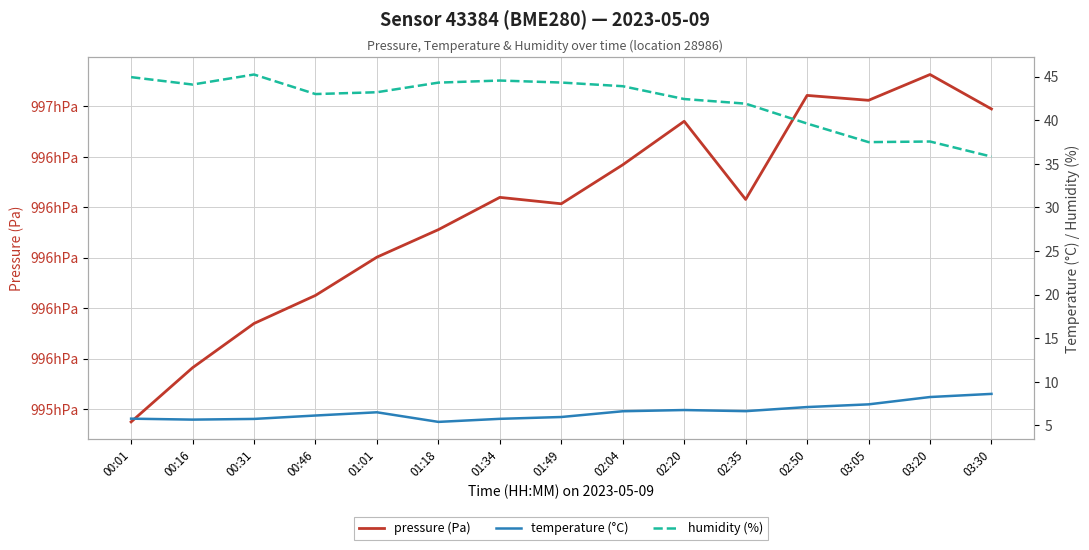

In humidity (%), how many points are higher than both neighbors (excluding endpoints)?

3